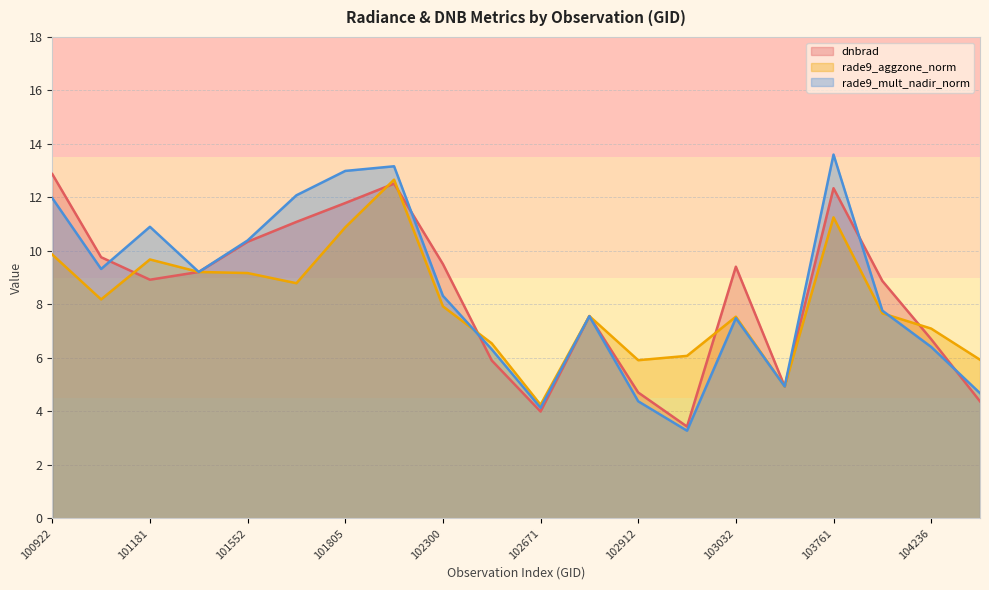

What is the difference between the rade9_mult_nadir_norm values at 103279 and 101304?

4.3